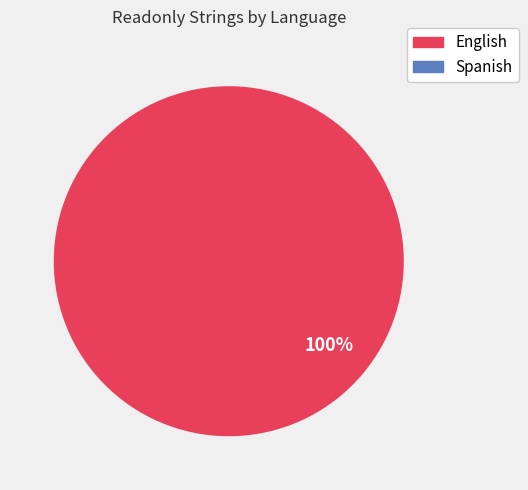

What is the largest slice in the pie chart?

English